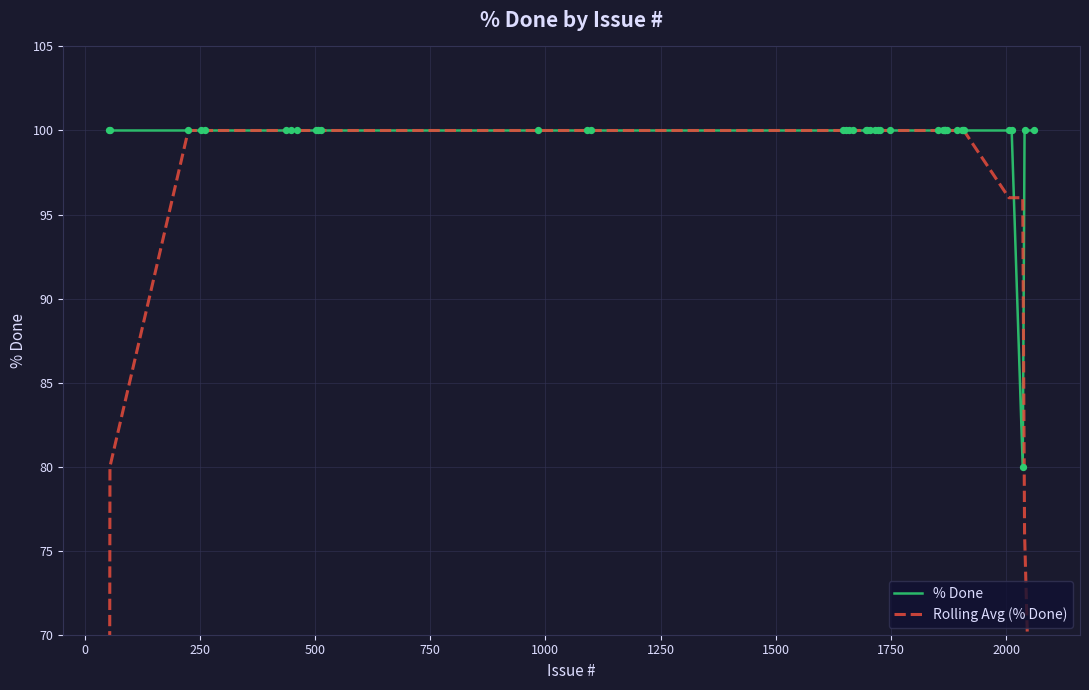

What are all the series names shown in the legend?

% Done, Rolling Avg (% Done)